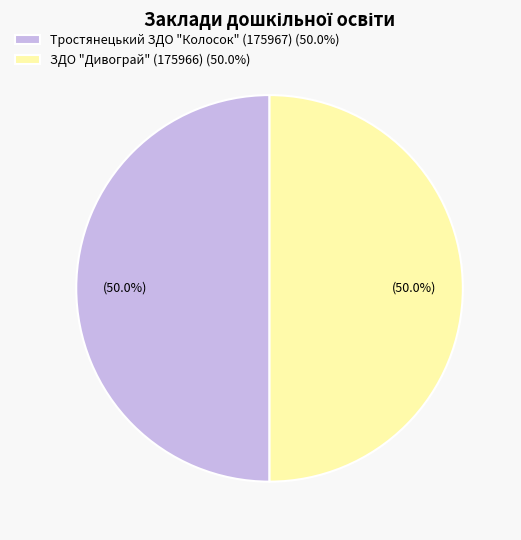

To the nearest percent, what portion does ЗДО "Дивограй" (175966) represent?

50%